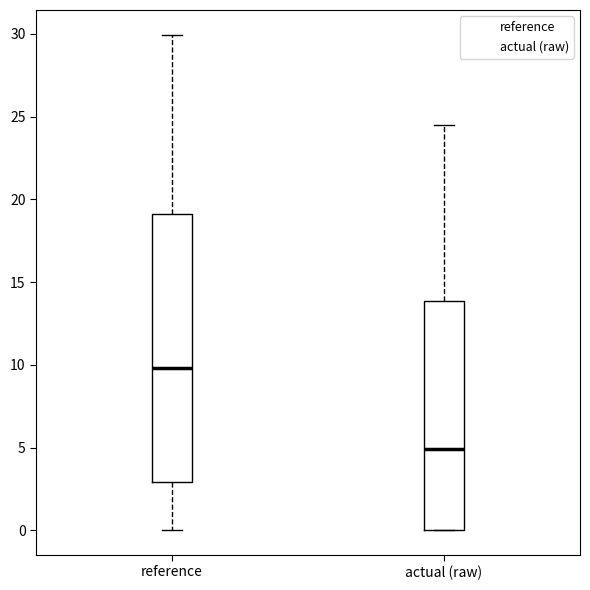

Reading left to right, transcribe this box plot: for each box, give where its median line is, the range the box spans, and where its two whiskers end, as read against the y-axis. The values are not printed on the chart, so give them approximately, as read against the axis.

reference: median 10.0, box 3.0 to 19.0, whiskers 0.0 to 30.0
actual (raw): median 5.0, box 0.0 to 14.0, whiskers 0.0 to 24.5